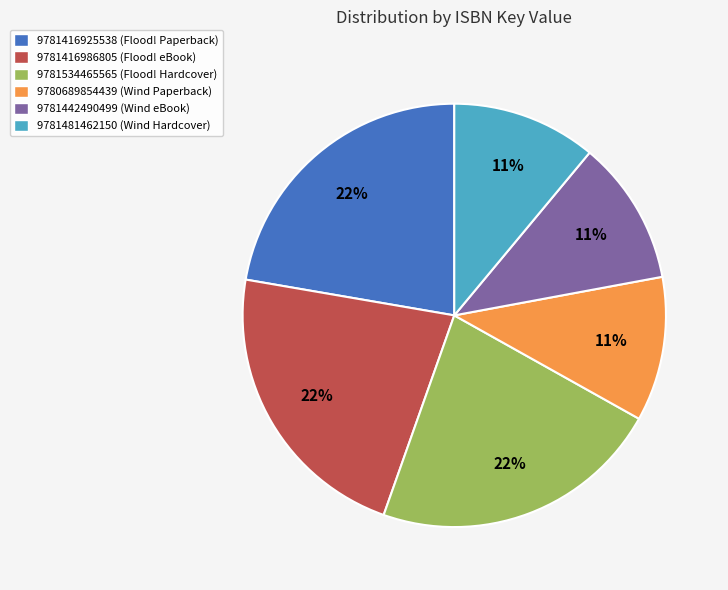

To the nearest percent, what is the average slice percentage?

17%